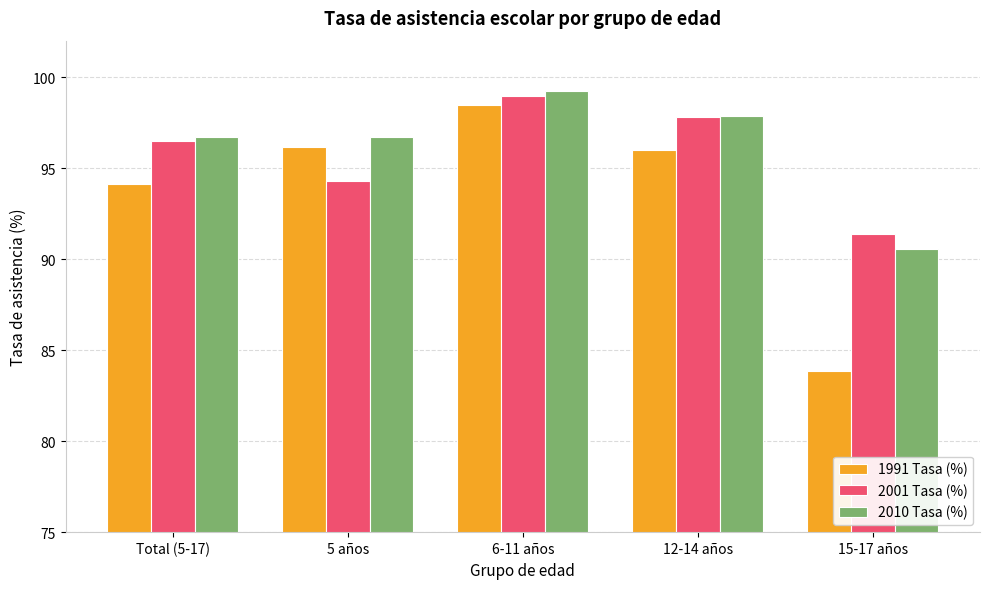

What is the smallest value displayed?

83.9